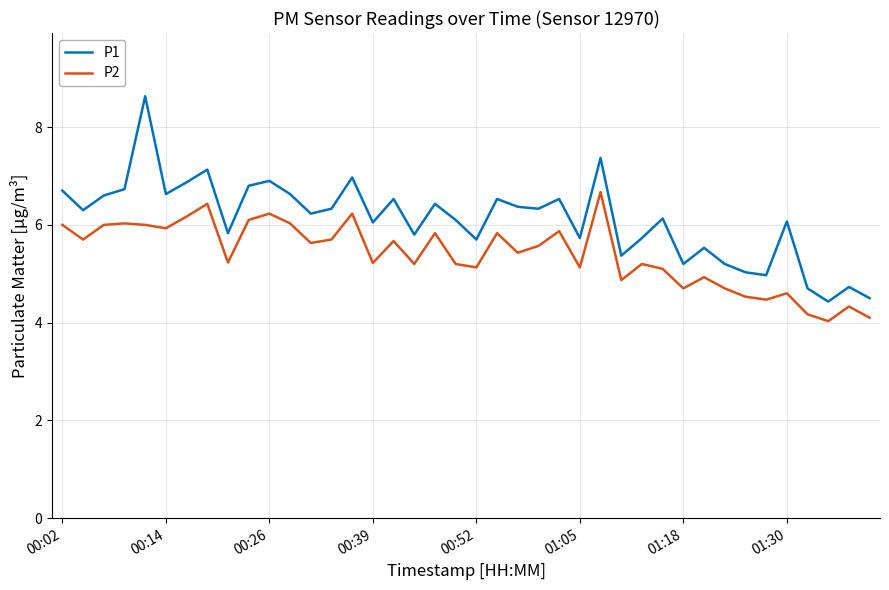

True or false: P2 and P1 intersect in this chart.

False